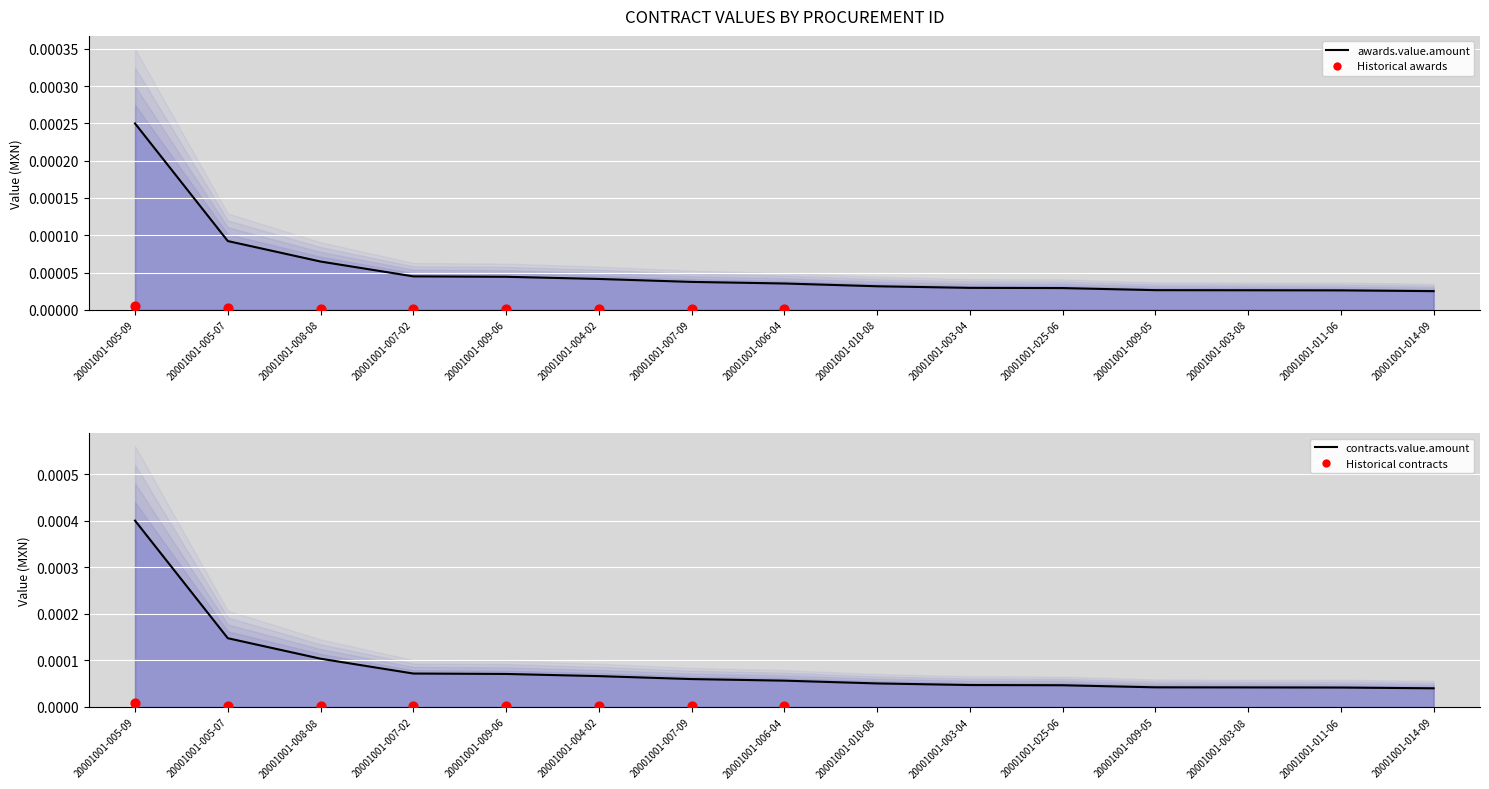

Which series has the largest Y range (max minus min)?

contracts.value.amount